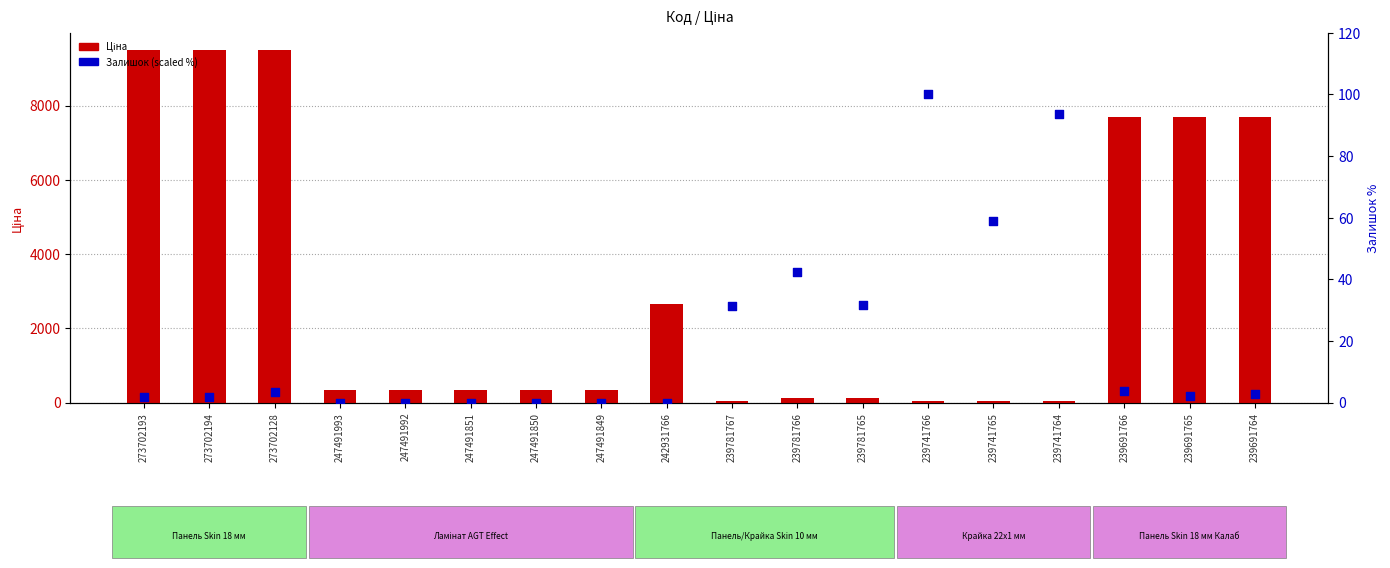

At which category is the sum across all series the highest?

273702128